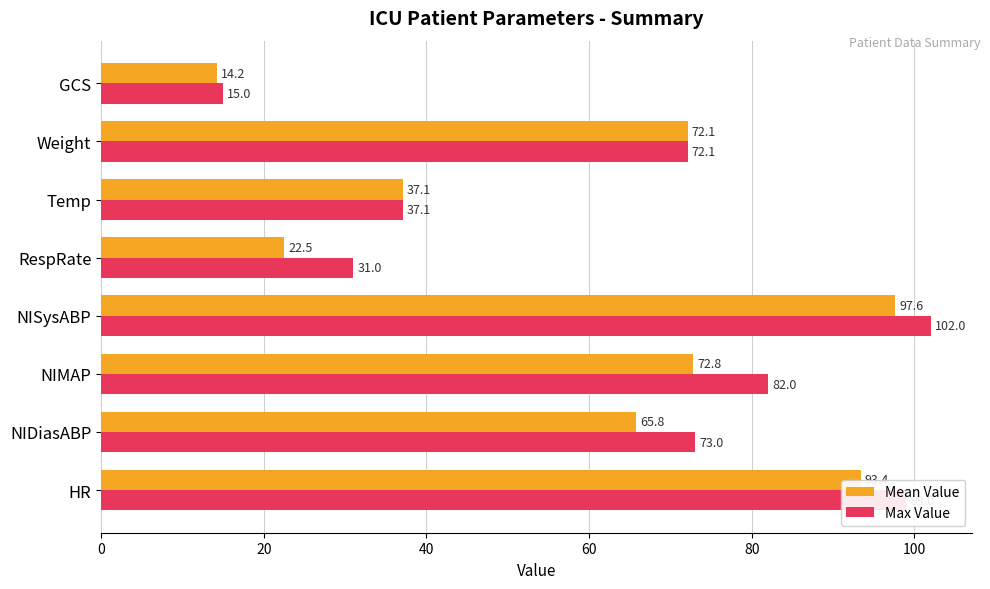

What is the difference between the maximum and minimum values in the Max Value series?

87.0